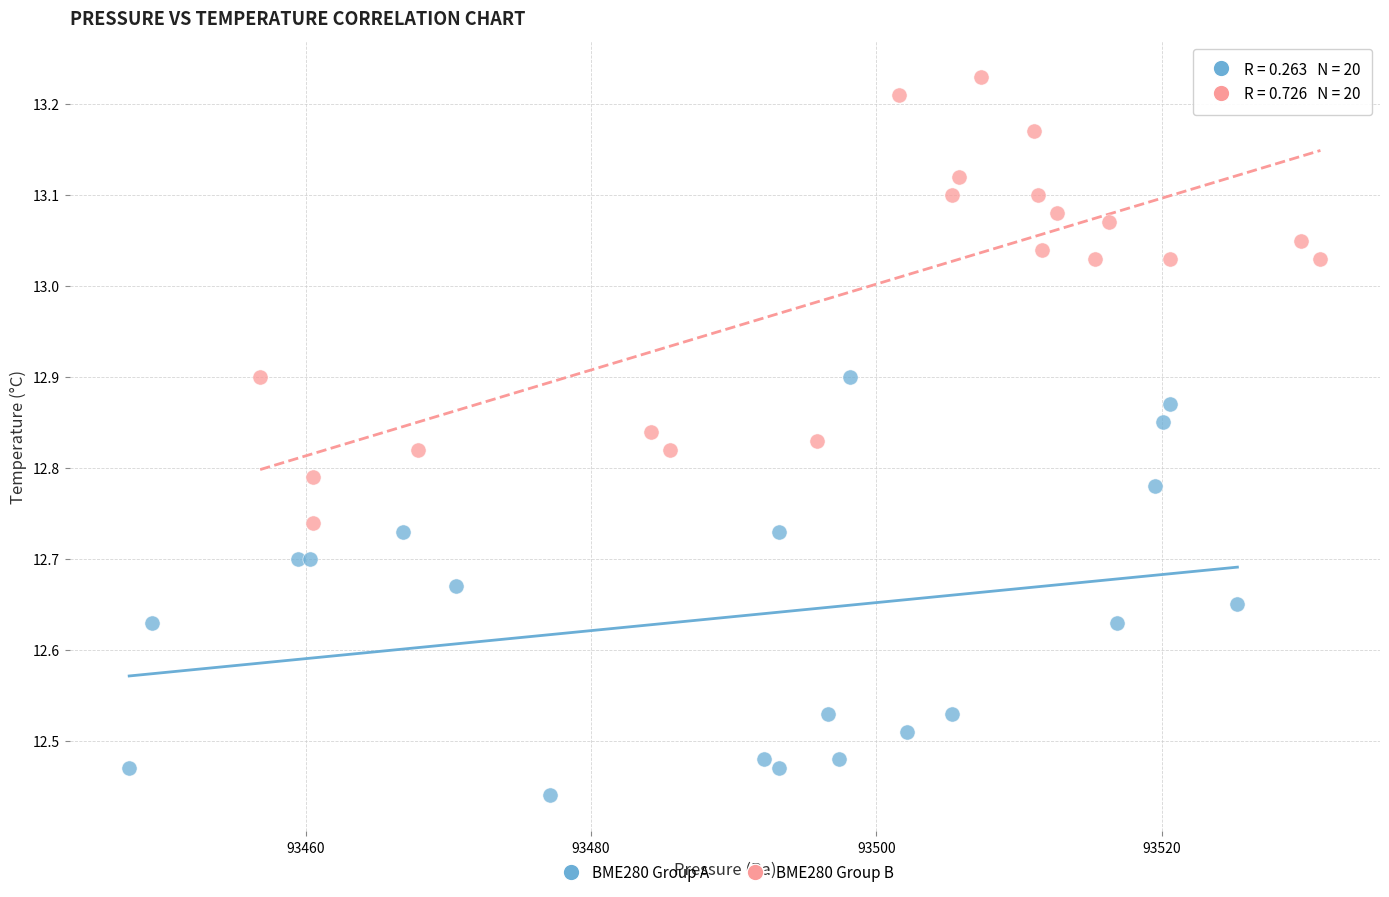

Which series contains the highest Y value?

BME280 Group B